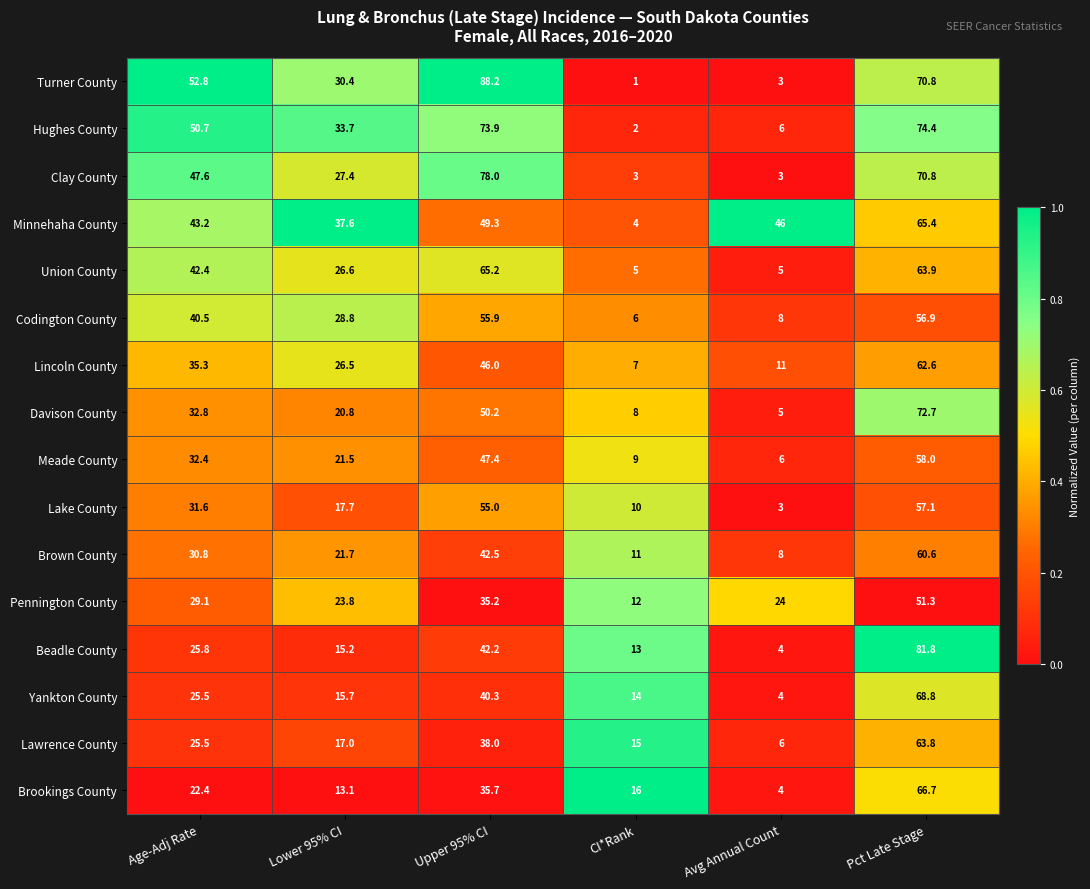

How many series are shown in this chart?

16